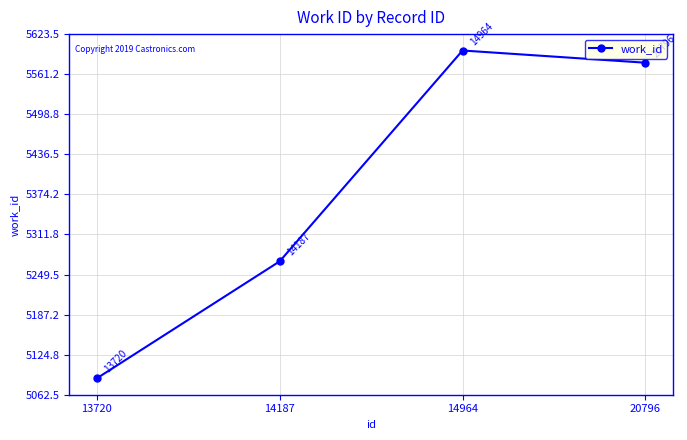

Where is the first local maximum?

14964